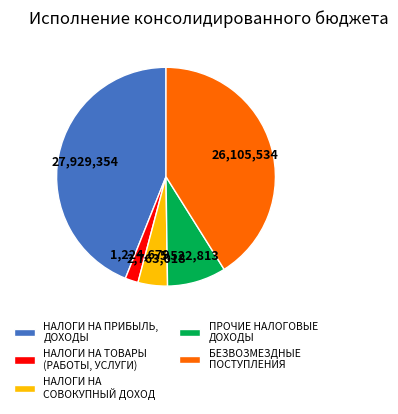

True or false: БЕЗВОЗМЕЗДНЫЕ ПОСТУПЛЕНИЯ accounts for 51% of the total.

False